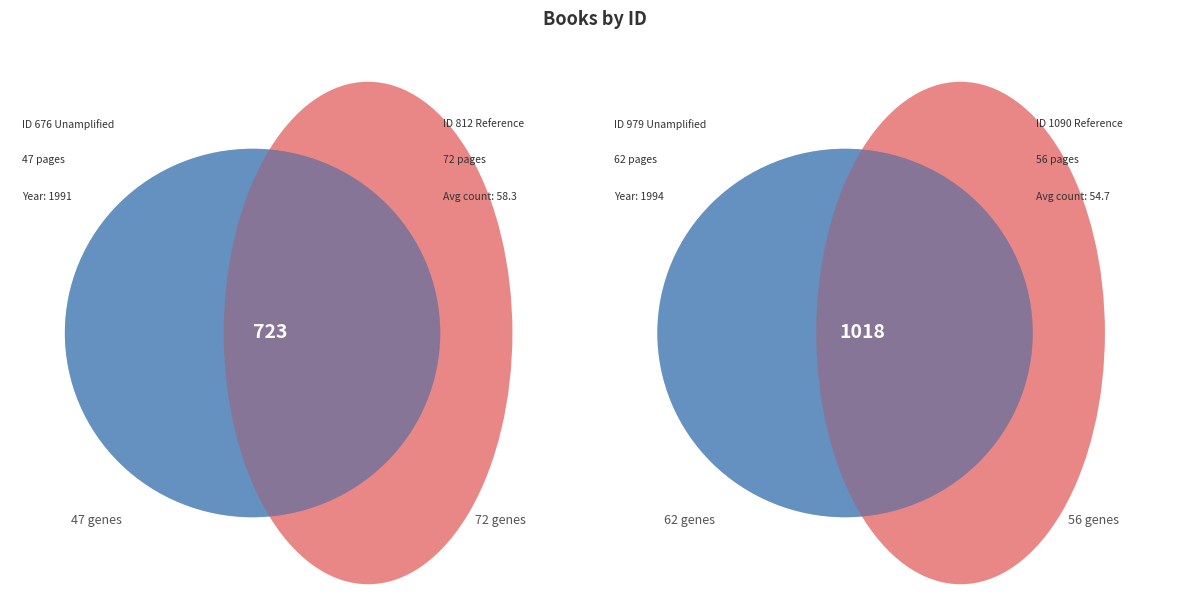

To the nearest percent, what is the difference between the largest and smallest slice percentages?

8%